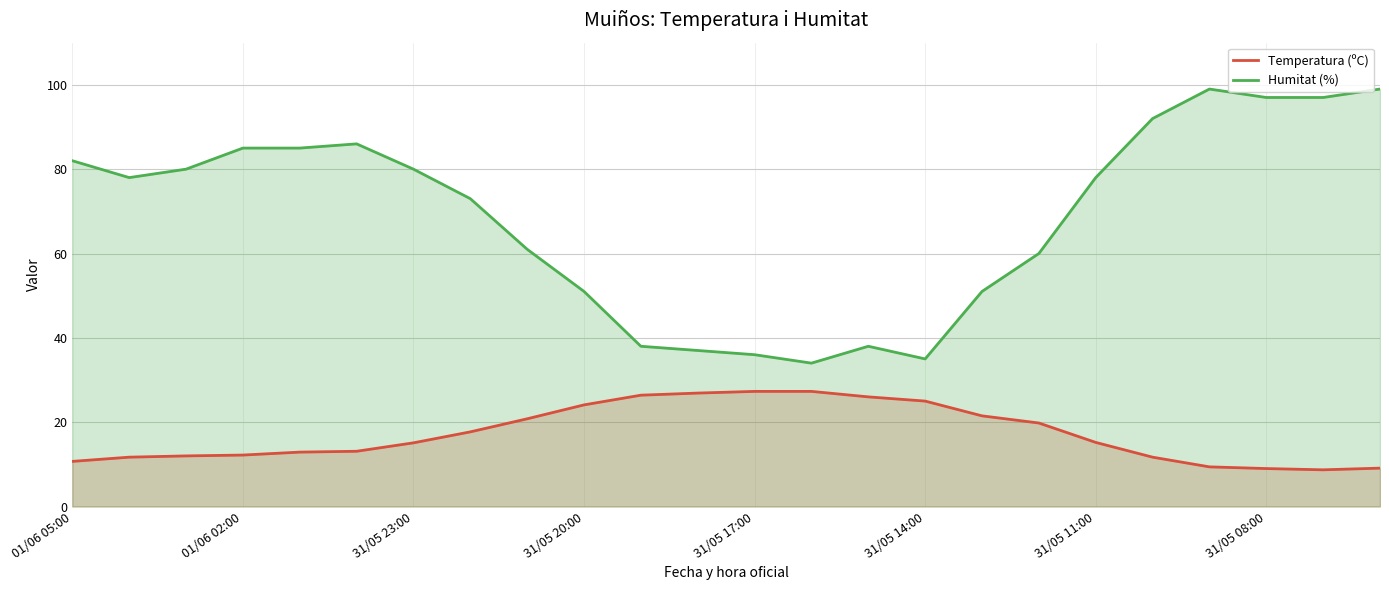

What value does the Temperatura (ºC) series have at 31/05 08:00?

9.0